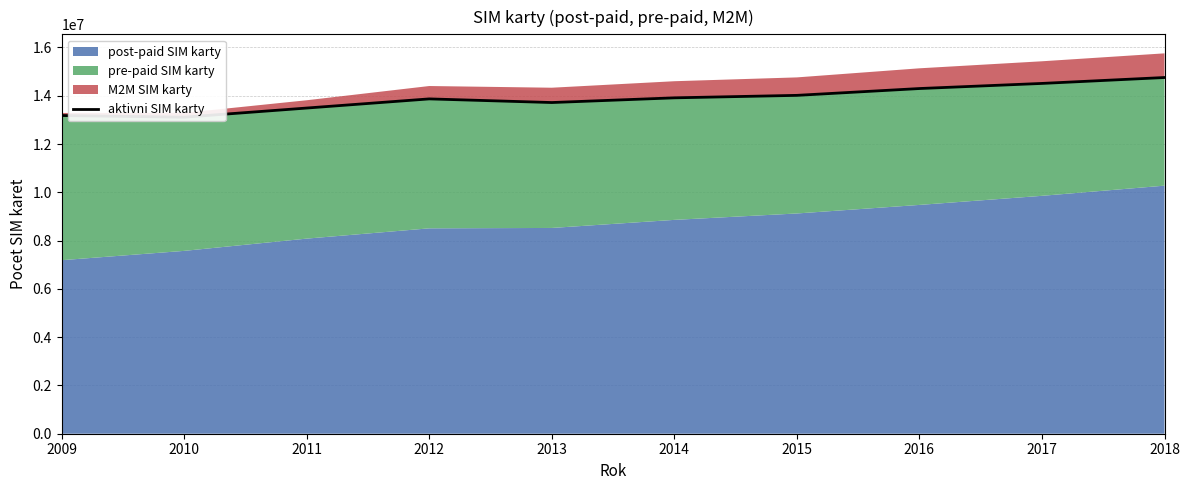

Does the chart display data point markers on the line(s)?

No